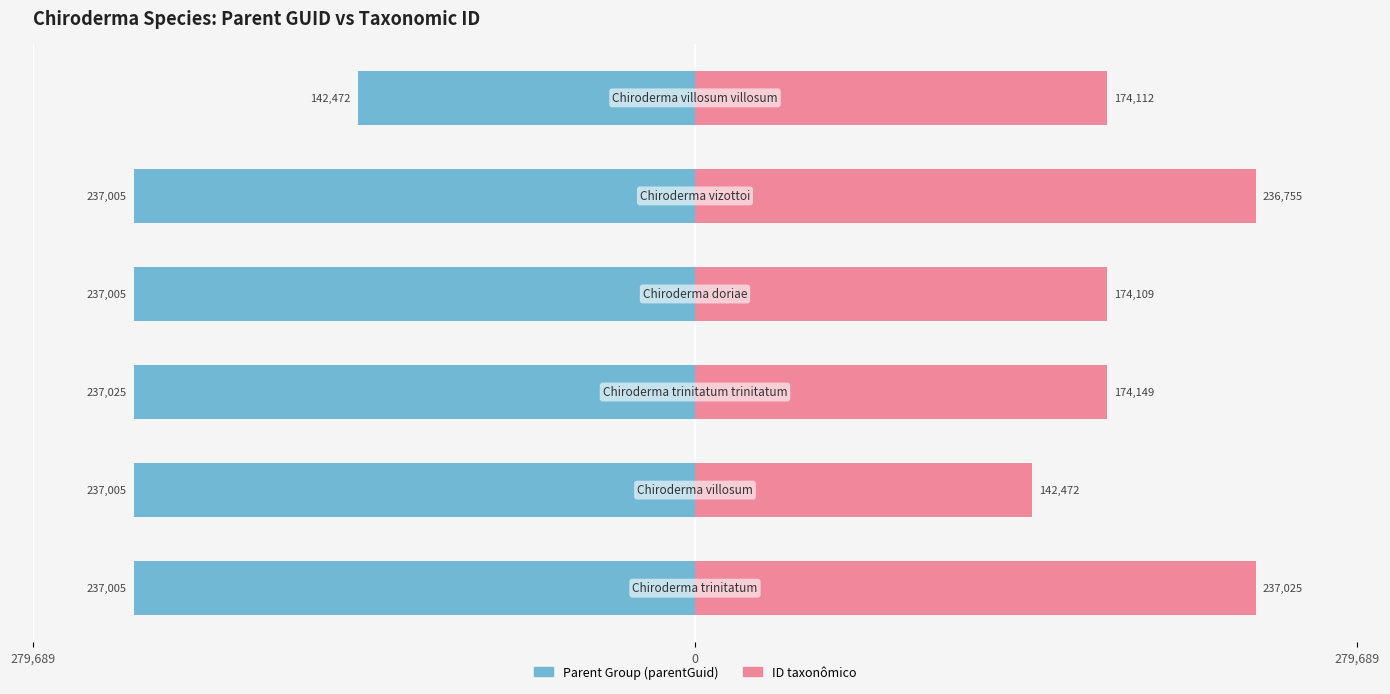

The value of ID taxonômico at 5 is 174112. True or false?

True